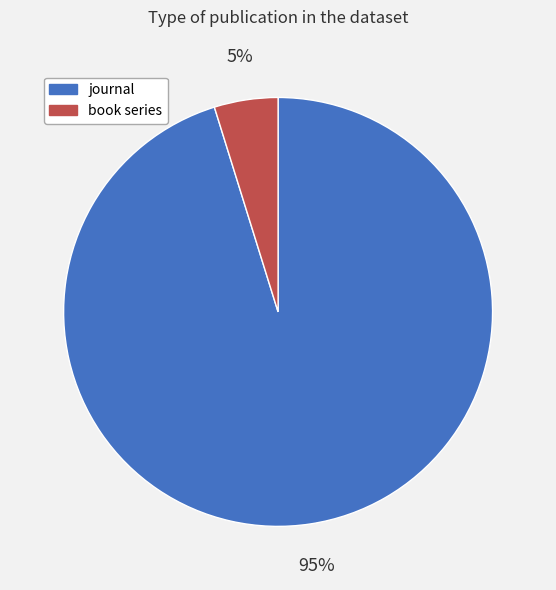

Which slice is the largest?

journal